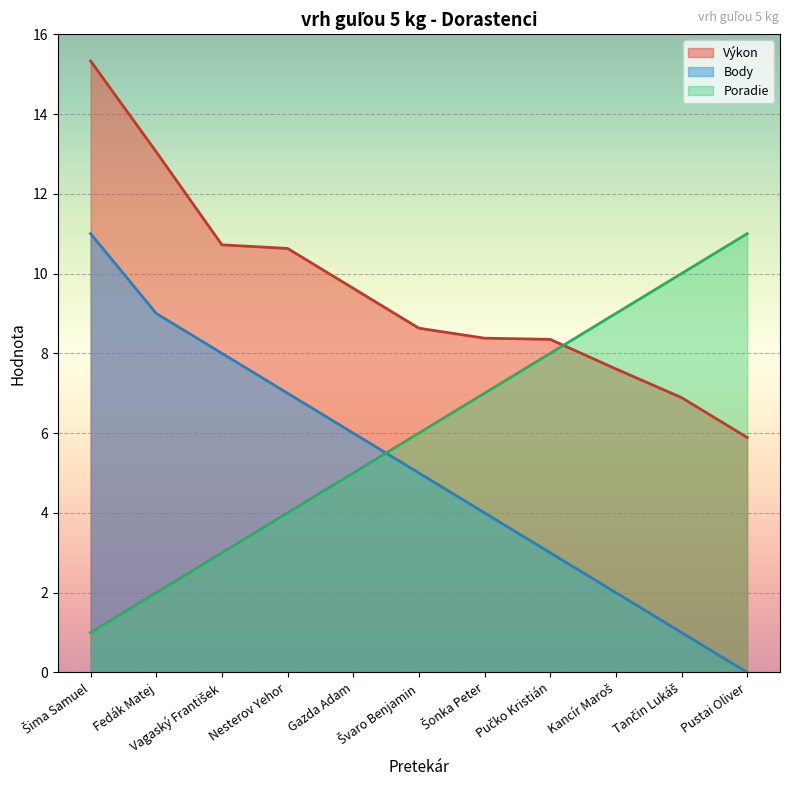

True or false: Výkon has a value of 3.6 at Šima Samuel.

False